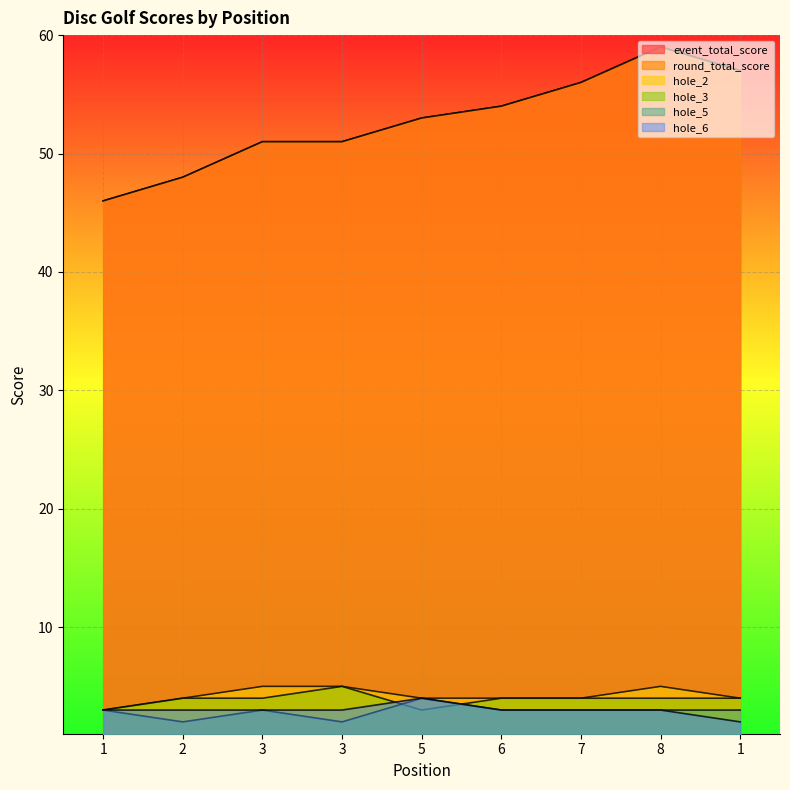

True or false: hole_3 and round_total_score intersect in this chart.

False